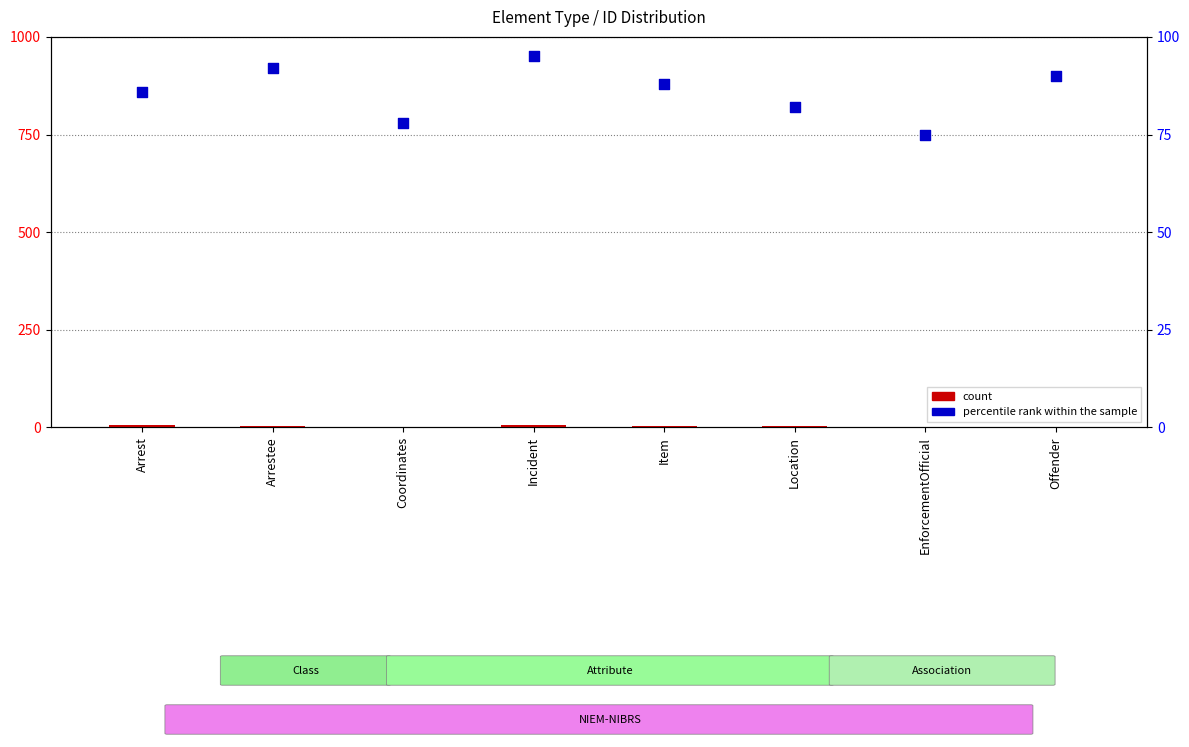

What are all the series names shown in the legend?

count, percentile rank within the sample